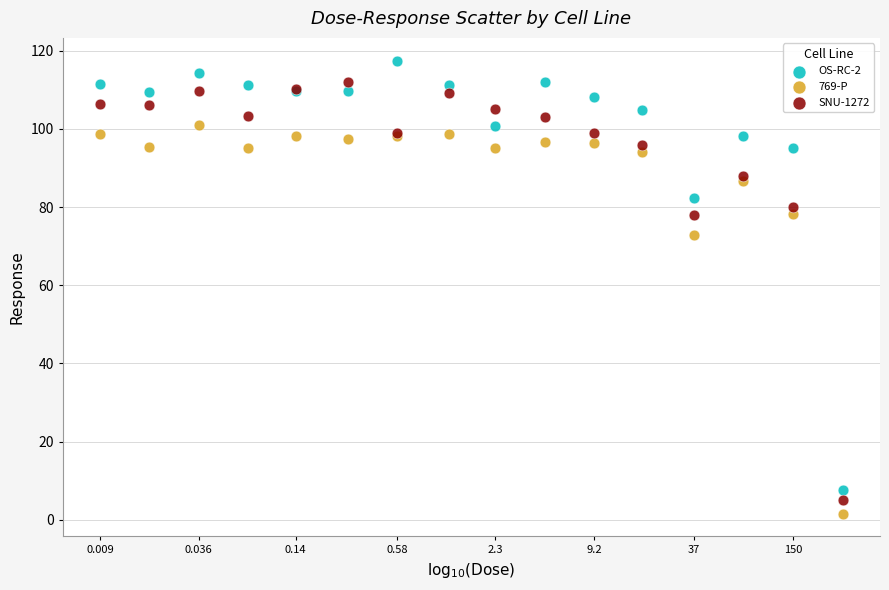

Which series contains the highest Y value?

OS-RC-2